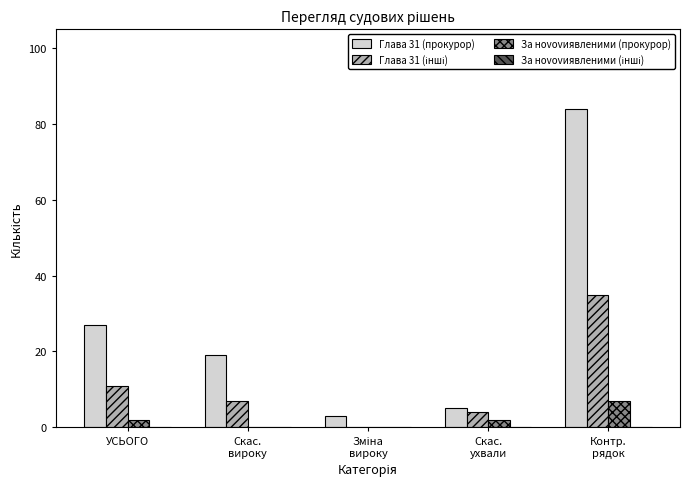

What is the sum of all Глава 31 (прокурор) values?

138